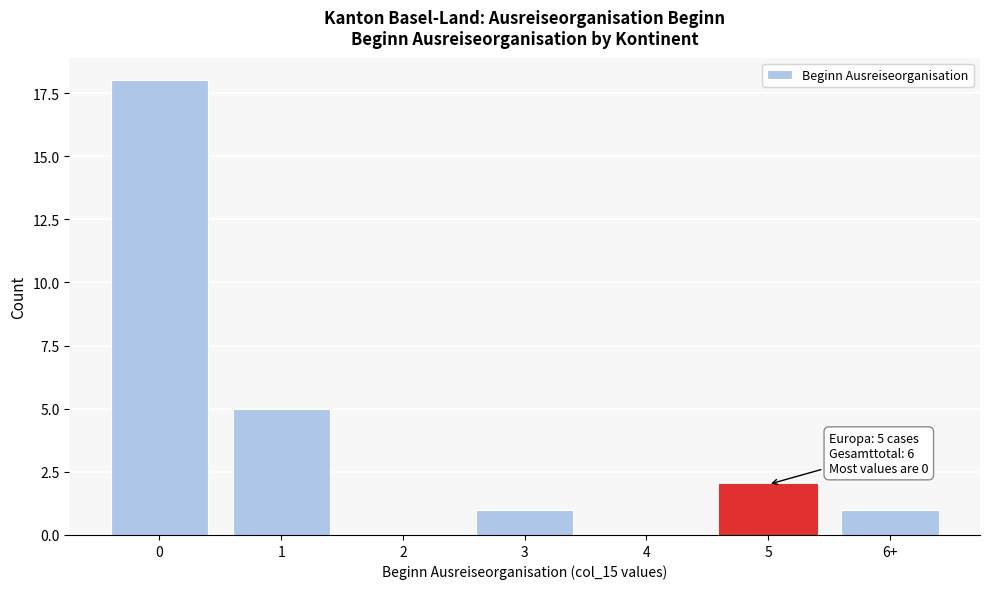

Reading left to right, transcribe all the data shown in this chart.

0=18	1=5	2=0	3=1	4=0	5=2	6+=1